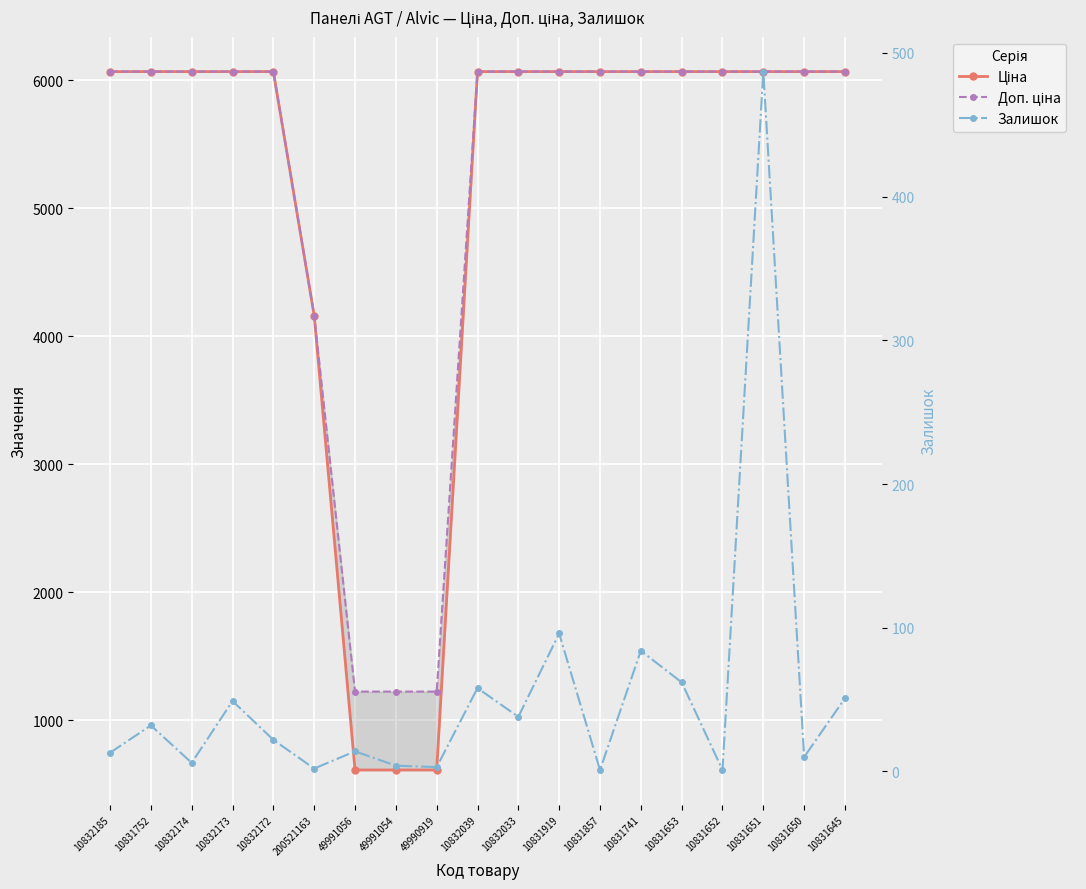

Is the value of Доп. ціна at 10832185 greater than the value of Залишок at 10832185?

Yes